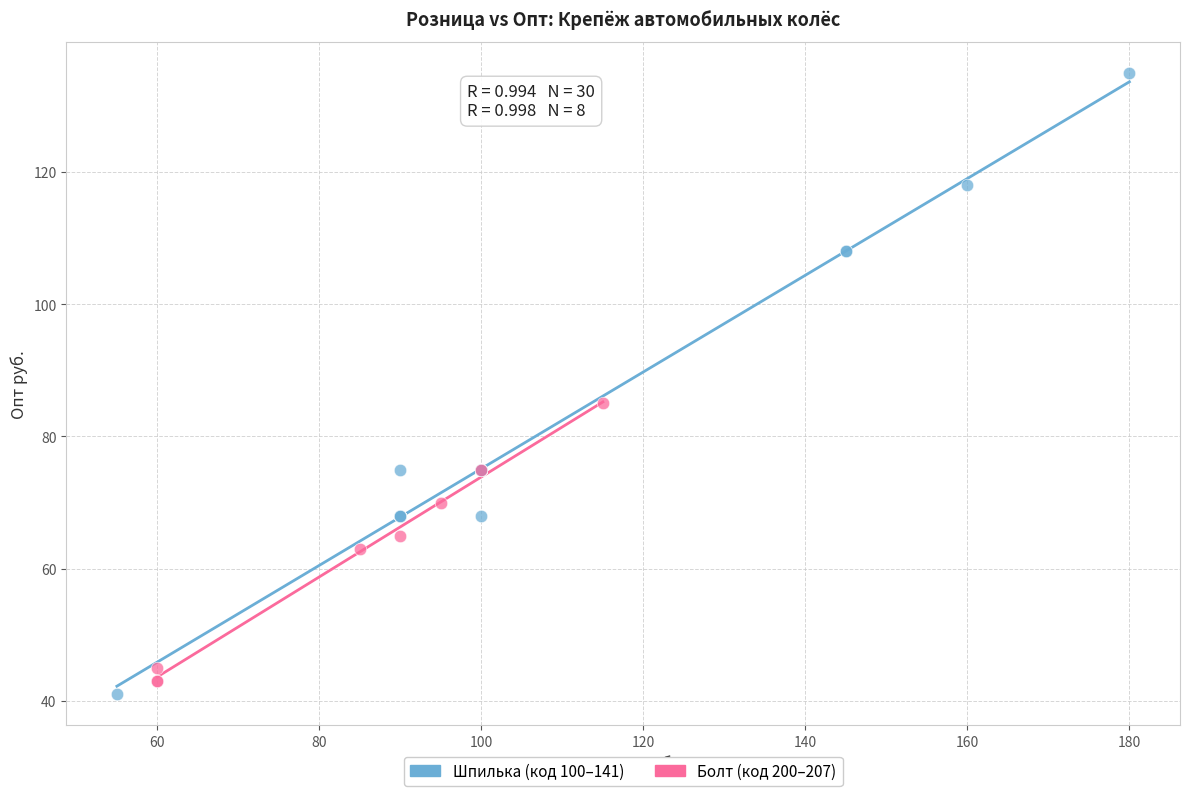

Which series contains the highest Y value?

Шпилька (код 100–141)